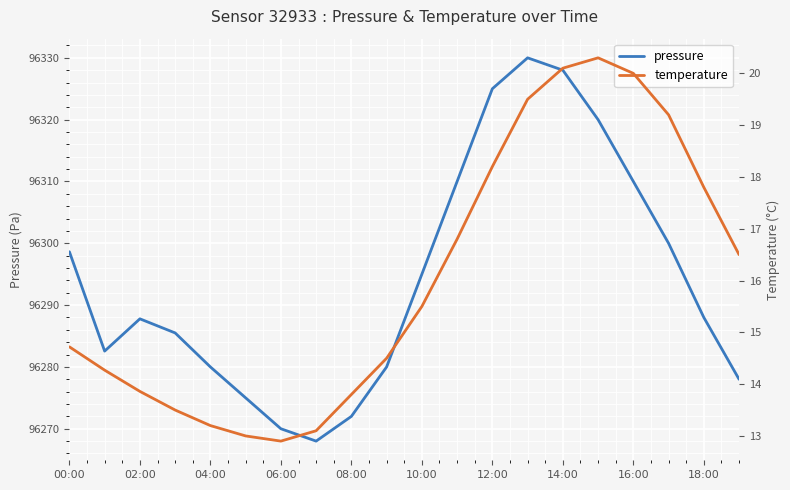

Which category has the highest value in the pressure series?

13